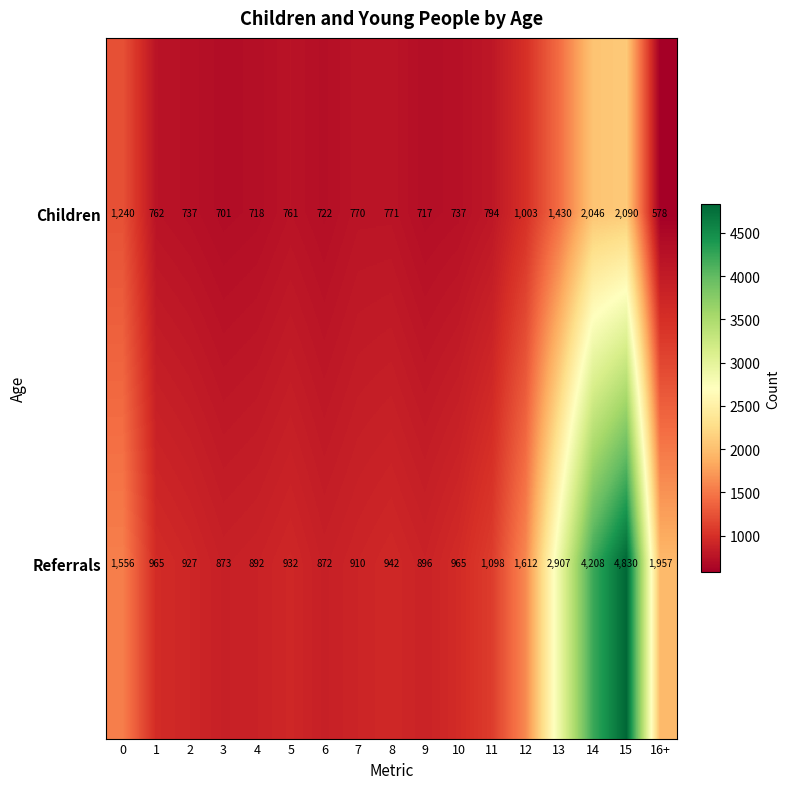

Read the Children value at 12, to the nearest 100.

1000